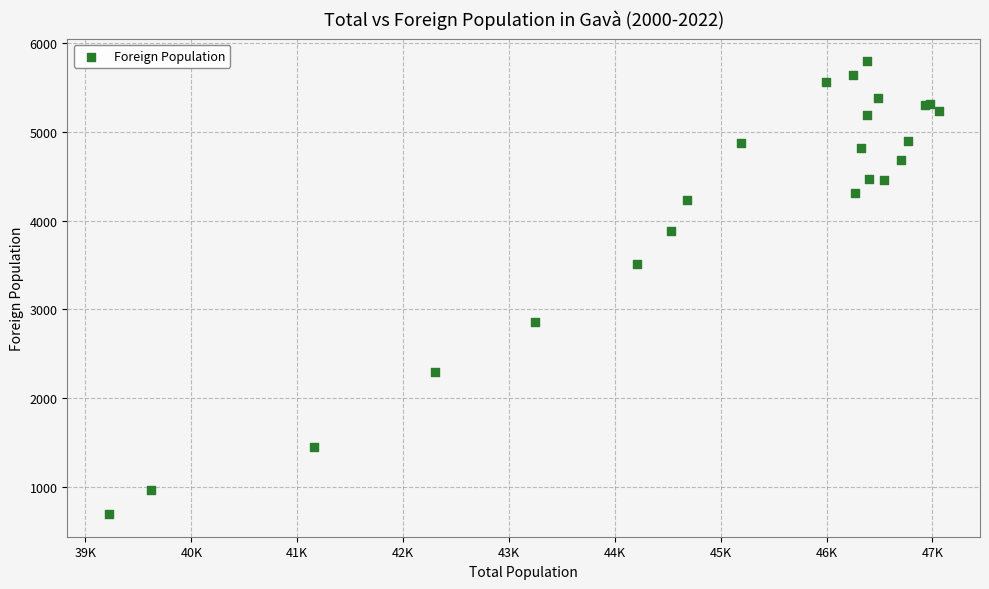

What Y value in the scatter plot is closest to 3246?

3511